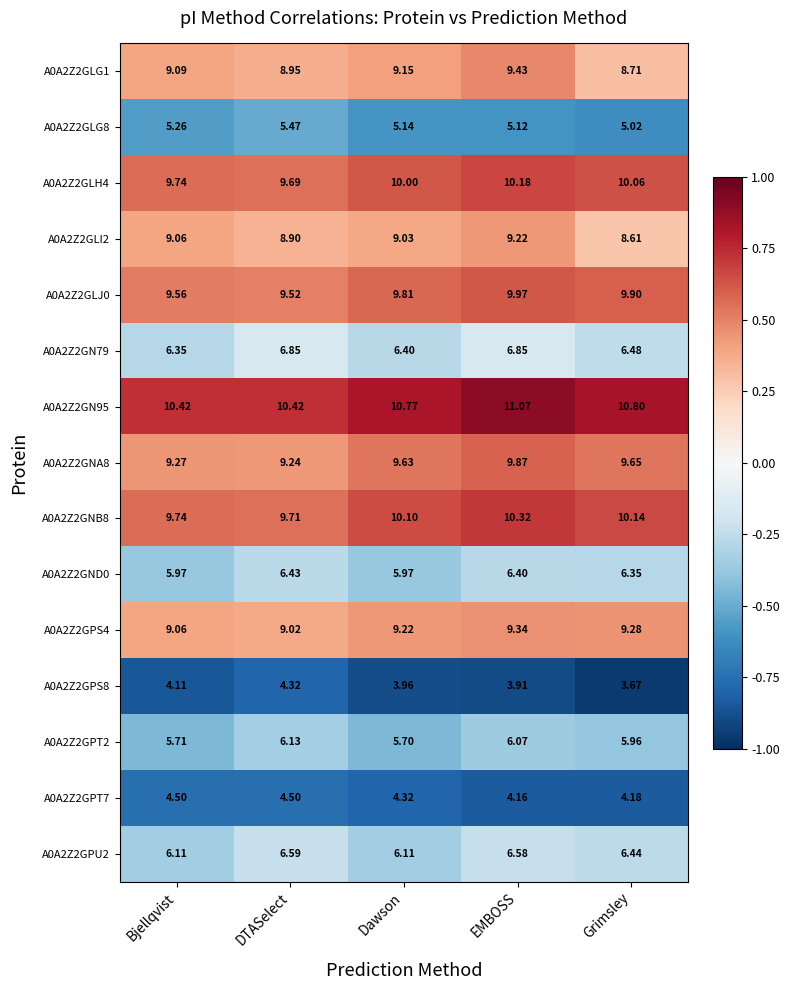

List the series in order of their peak value, highest first.

A0A2Z2GN95, A0A2Z2GNB8, A0A2Z2GLH4, A0A2Z2GLJ0, A0A2Z2GNA8, A0A2Z2GLG1, A0A2Z2GPS4, A0A2Z2GLI2, A0A2Z2GN79, A0A2Z2GPU2, A0A2Z2GND0, A0A2Z2GPT2, A0A2Z2GLG8, A0A2Z2GPT7, A0A2Z2GPS8